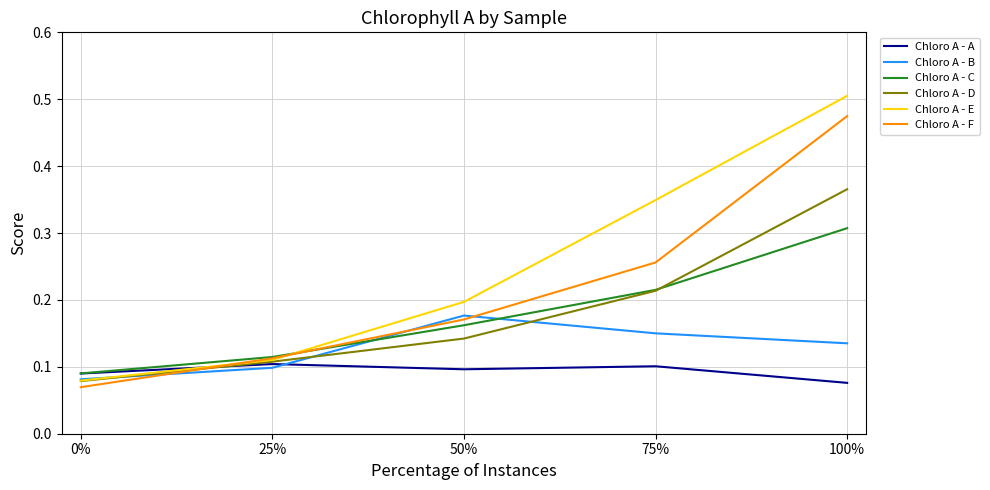

Which category has the highest value across all series?

100%